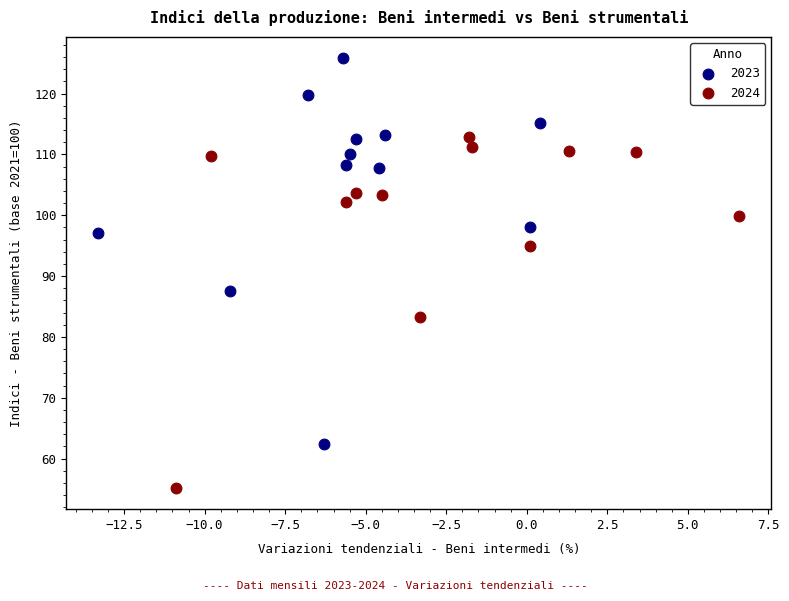

Which series contains the highest Y value?

2023